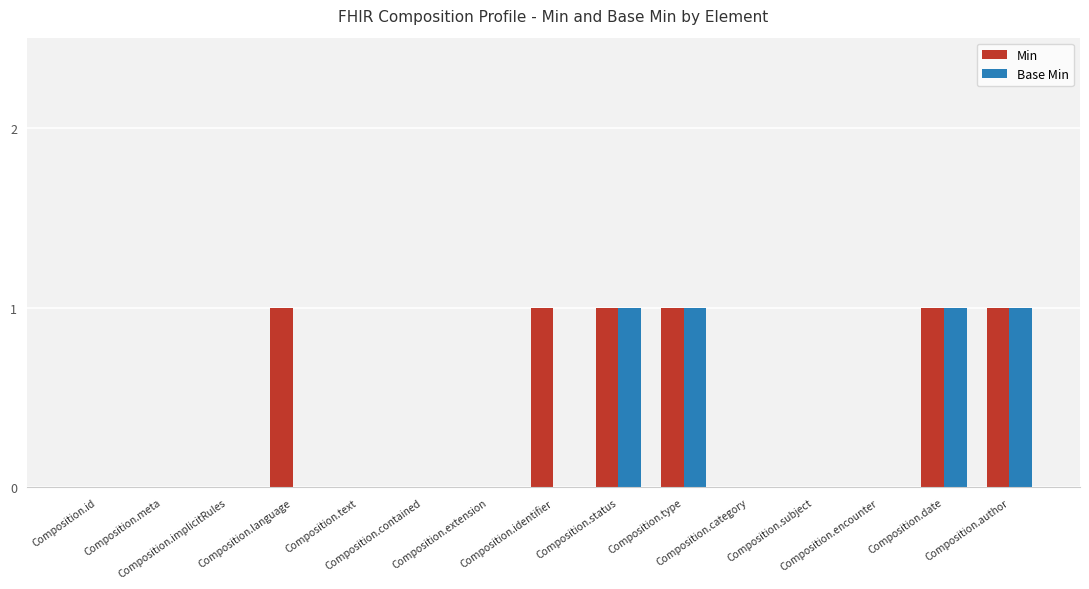

What is the sum of all Min values?

6